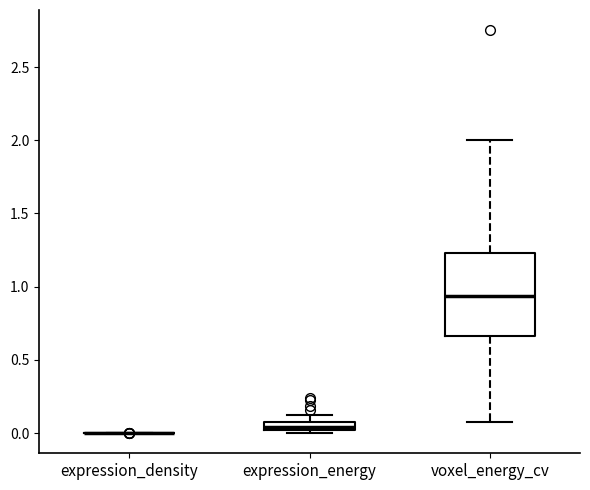

Comparing the boxes themselves (not the whiskers), which one is the tallest?

voxel_energy_cv